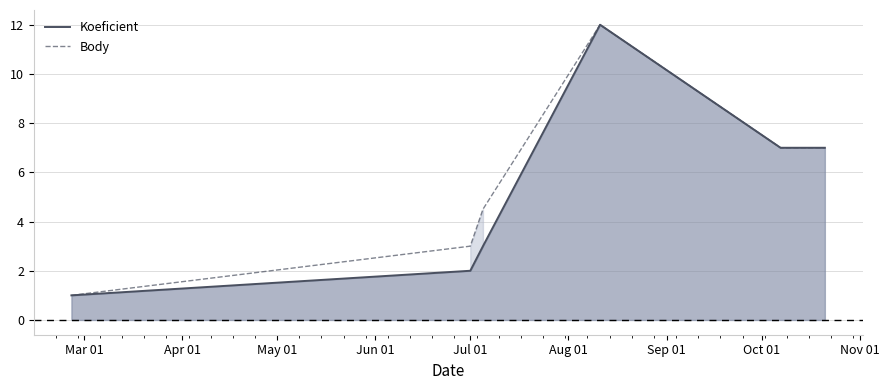

How many values in the Koeficient series exceed 7?

1